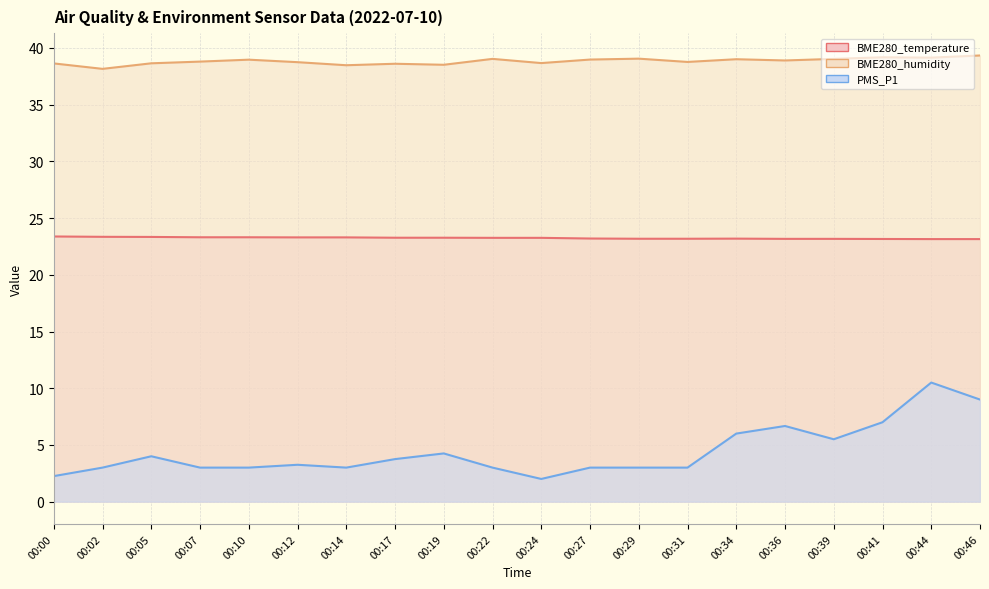

What is the difference between the maximum and minimum values in the PMS_P1 series?

8.5